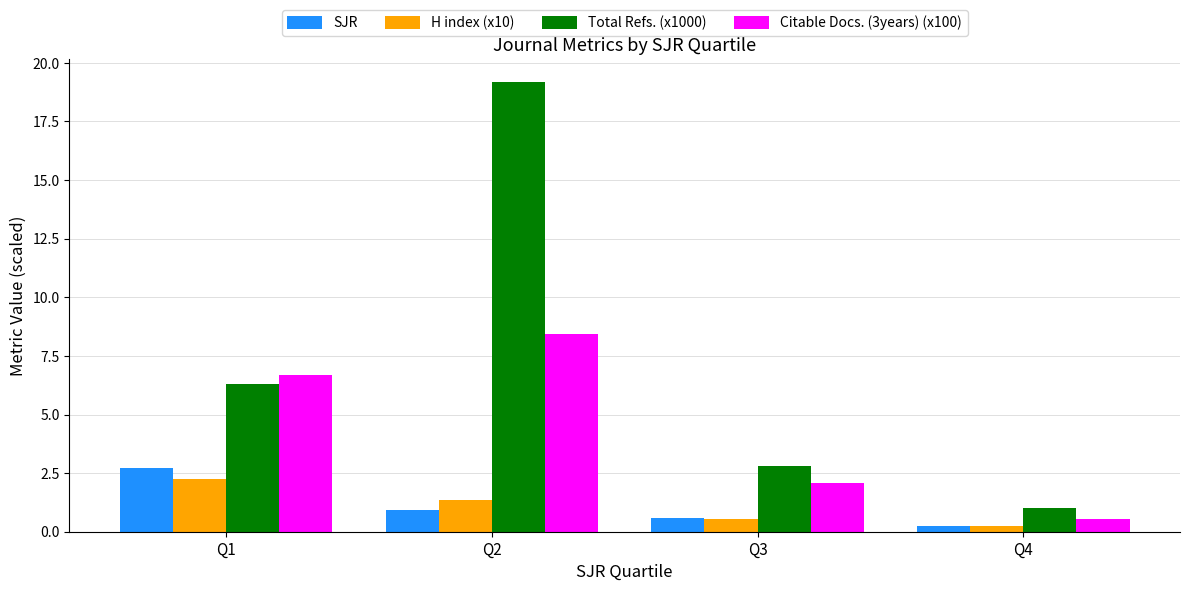

How many bars are there in total?

16